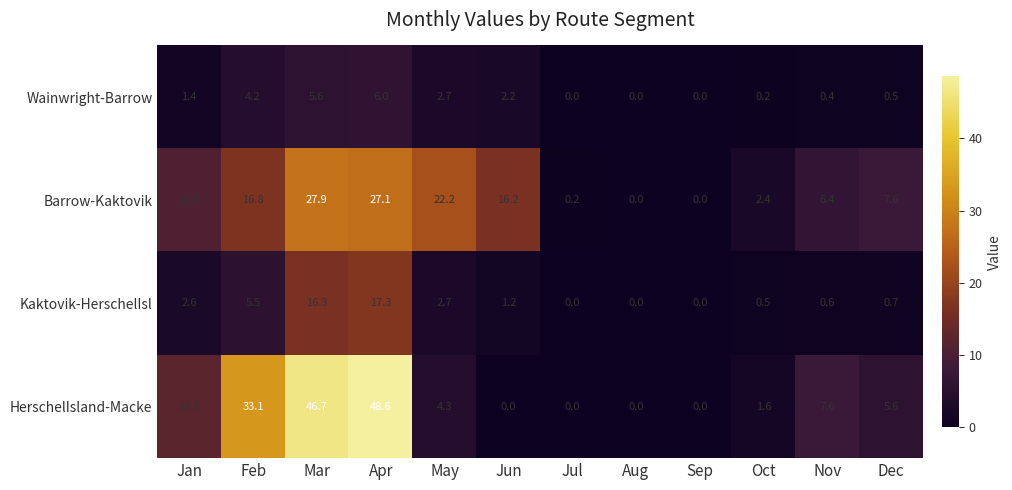

True or false: HerschelIsland-Macke has a value of -16.7 at Sep.

False